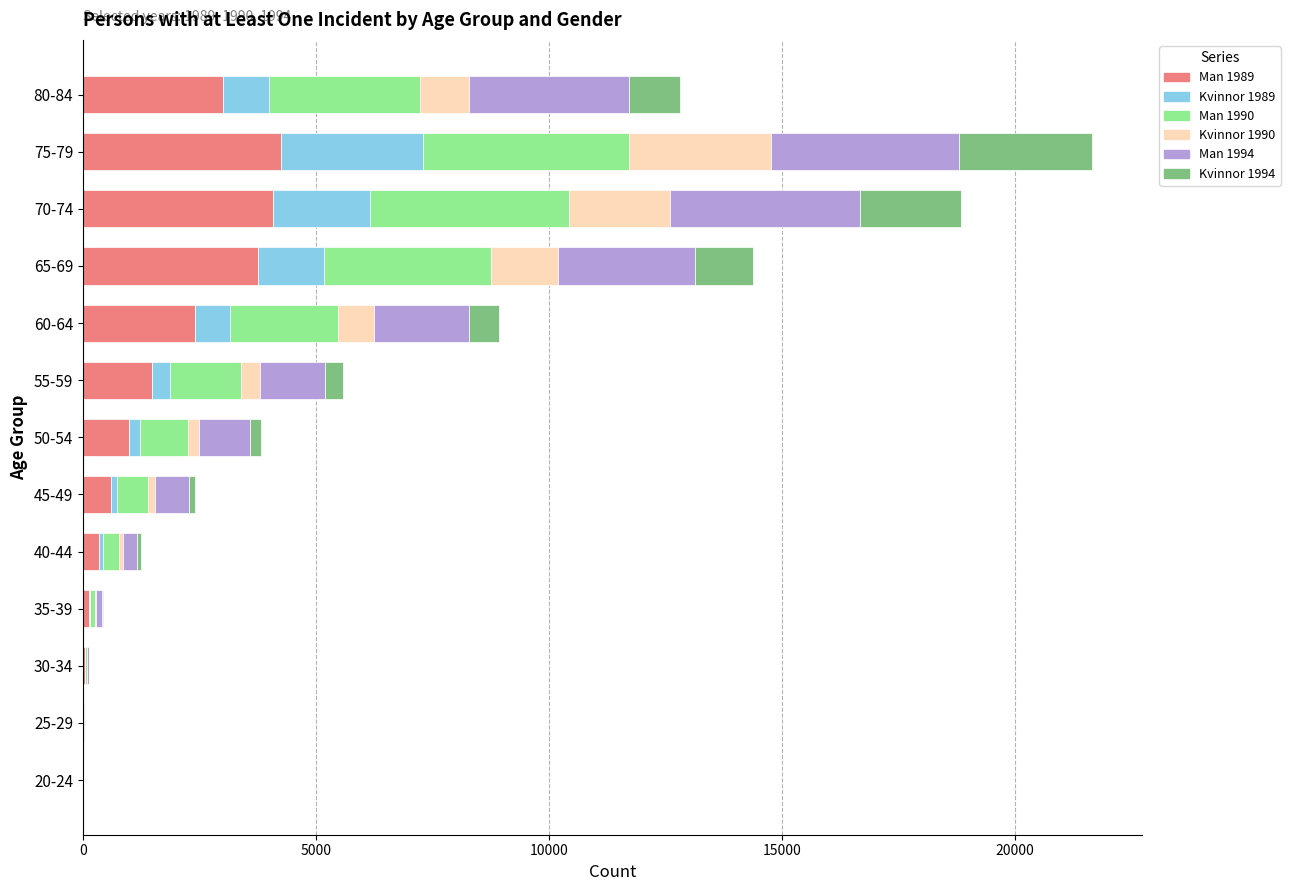

At which category is the sum across all series the highest?

75-79